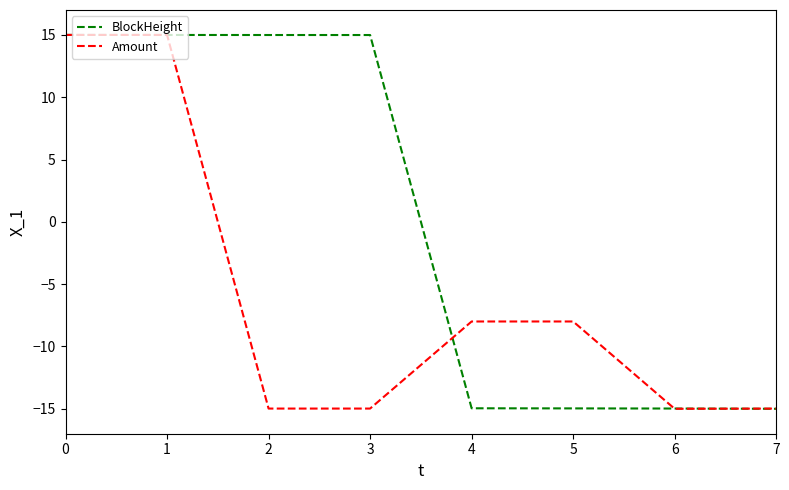

What is the difference between the highest and lowest values at 5?

7.0